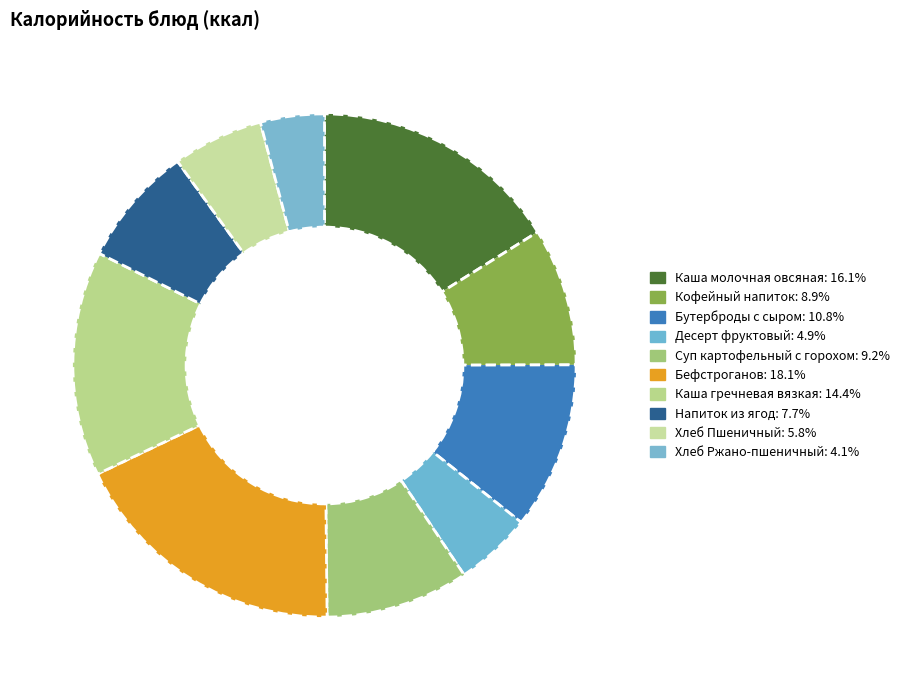

Count the number of slices in the pie.

10